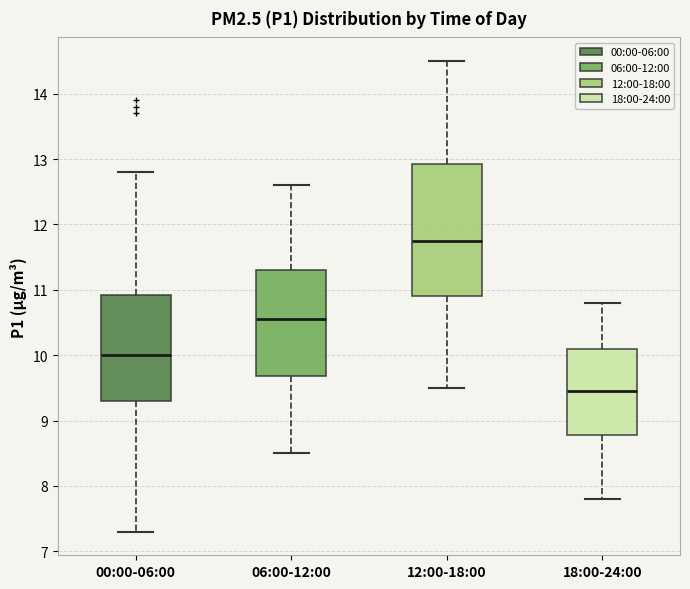

Reading left to right, read every box against the y-axis: the position of its median line, the range the box covers, and the ends of its whiskers. The values are not printed on the chart, so give them approximately, as read against the axis.

00:00-06:00: median 10.0, box 9.3 to 10.9, whiskers 7.3 to 12.8
06:00-12:00: median 10.6, box 9.7 to 11.3, whiskers 8.5 to 12.6
12:00-18:00: median 11.8, box 10.9 to 12.9, whiskers 9.5 to 14.5
18:00-24:00: median 9.5, box 8.8 to 10.1, whiskers 7.8 to 10.8